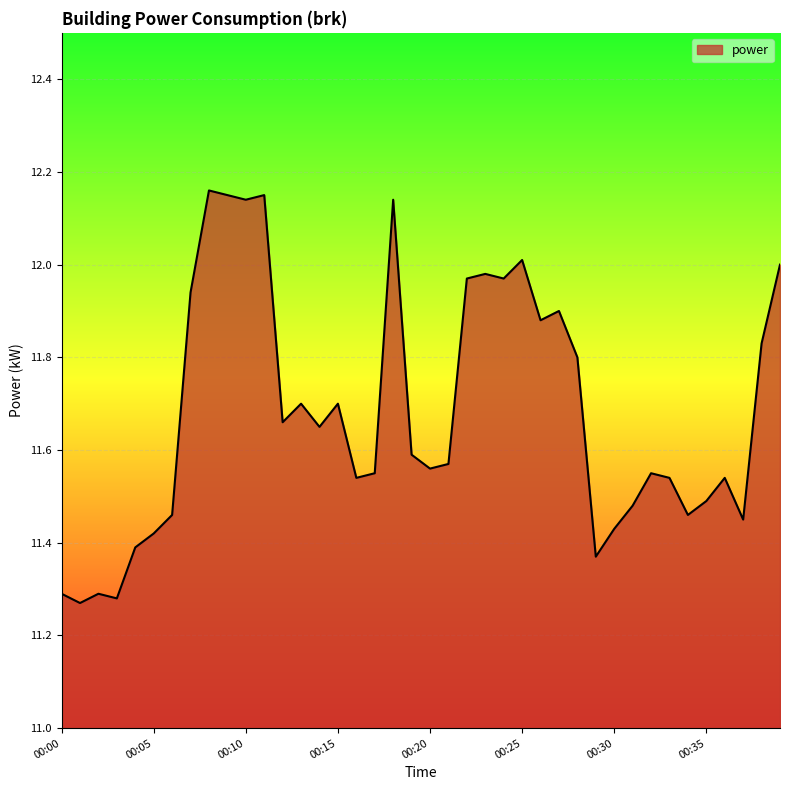

Reading left to right, transcribe all the data shown in this chart.

11.3	11.3	11.3	11.3	11.4	11.4	11.5	11.9	12.2	12.2	12.1	12.2	11.7	11.7	11.7	11.7	11.5	11.6	12.1	11.6	11.6	11.6	12.0	12.0	12.0	12.0	11.9	11.9	11.8	11.4	11.4	11.5	11.6	11.5	11.5	11.5	11.5	11.4	11.8	12.0